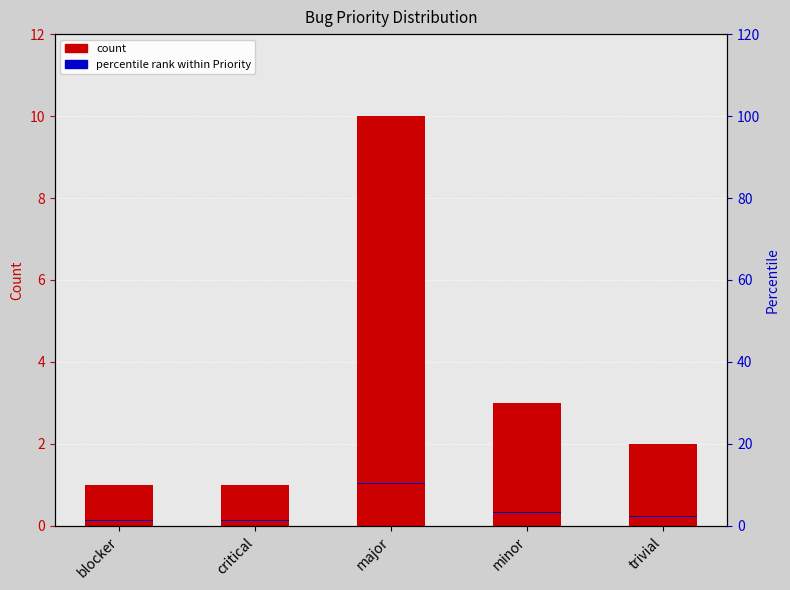

The value of count at trivial is 0.9. True or false?

False